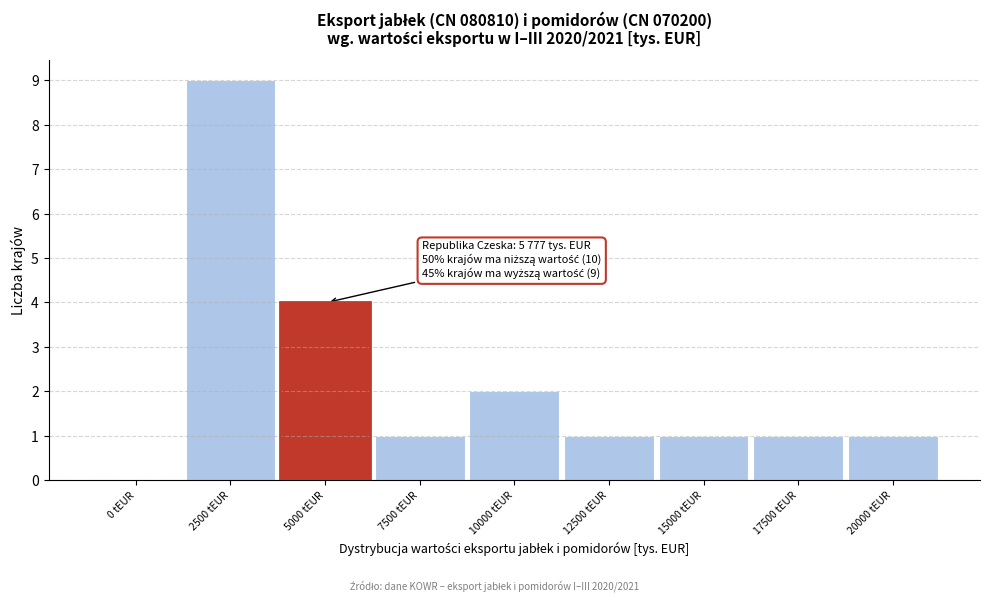

Reading left to right, what are all the values shown in this chart?

0 tEUR=0	2500 tEUR=9	5000 tEUR=4	7500 tEUR=1	10000 tEUR=2	12500 tEUR=1	15000 tEUR=1	17500 tEUR=1	20000 tEUR=1